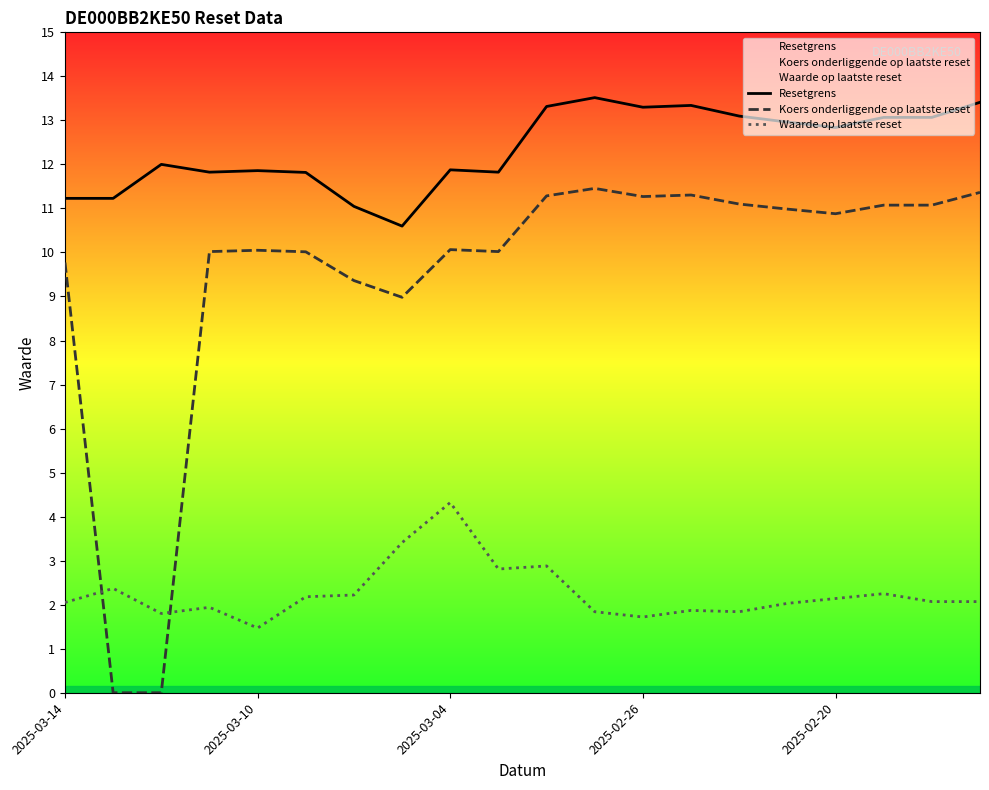

What are all the series names shown in the legend?

Resetgrens, Koers onderliggende op laatste reset, Waarde op laatste reset